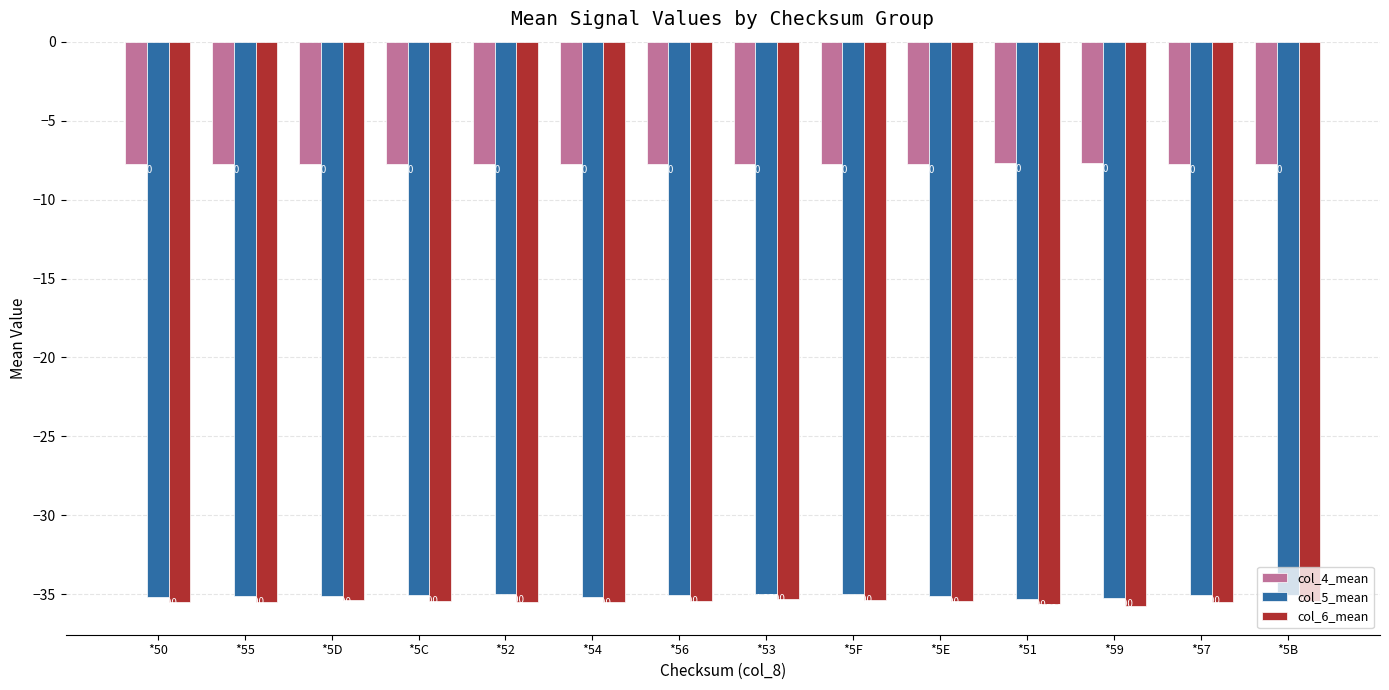

What is the maximum value for col_4_mean?

-7.7